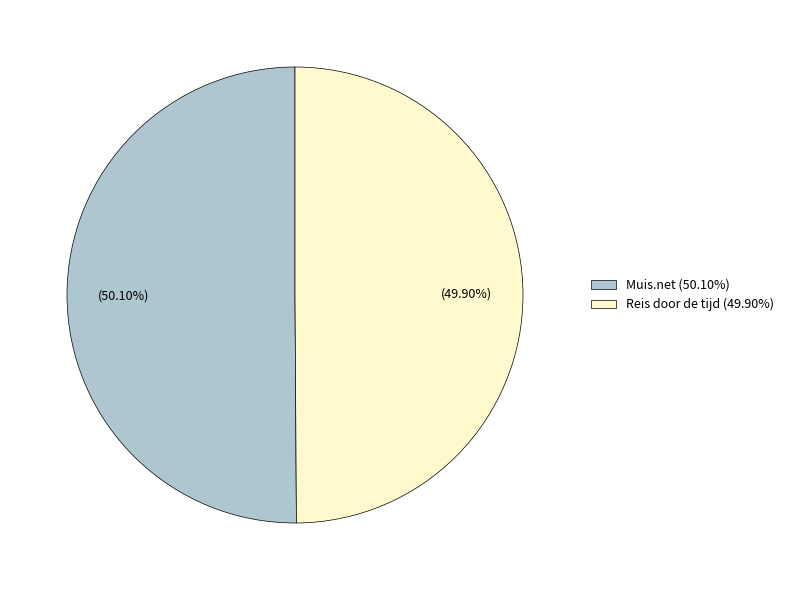

Is there a majority slice in this chart?

Yes